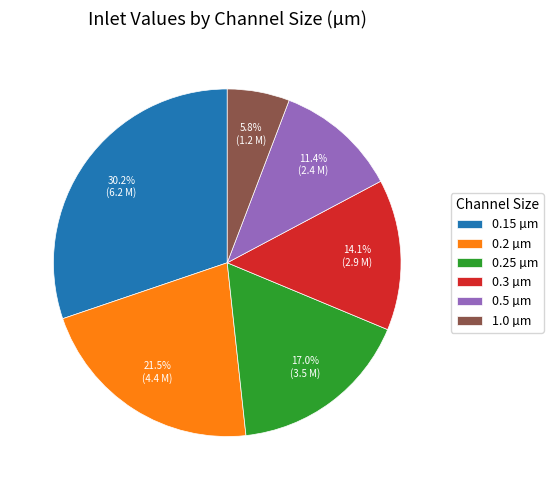

How many slices are in this pie chart?

6